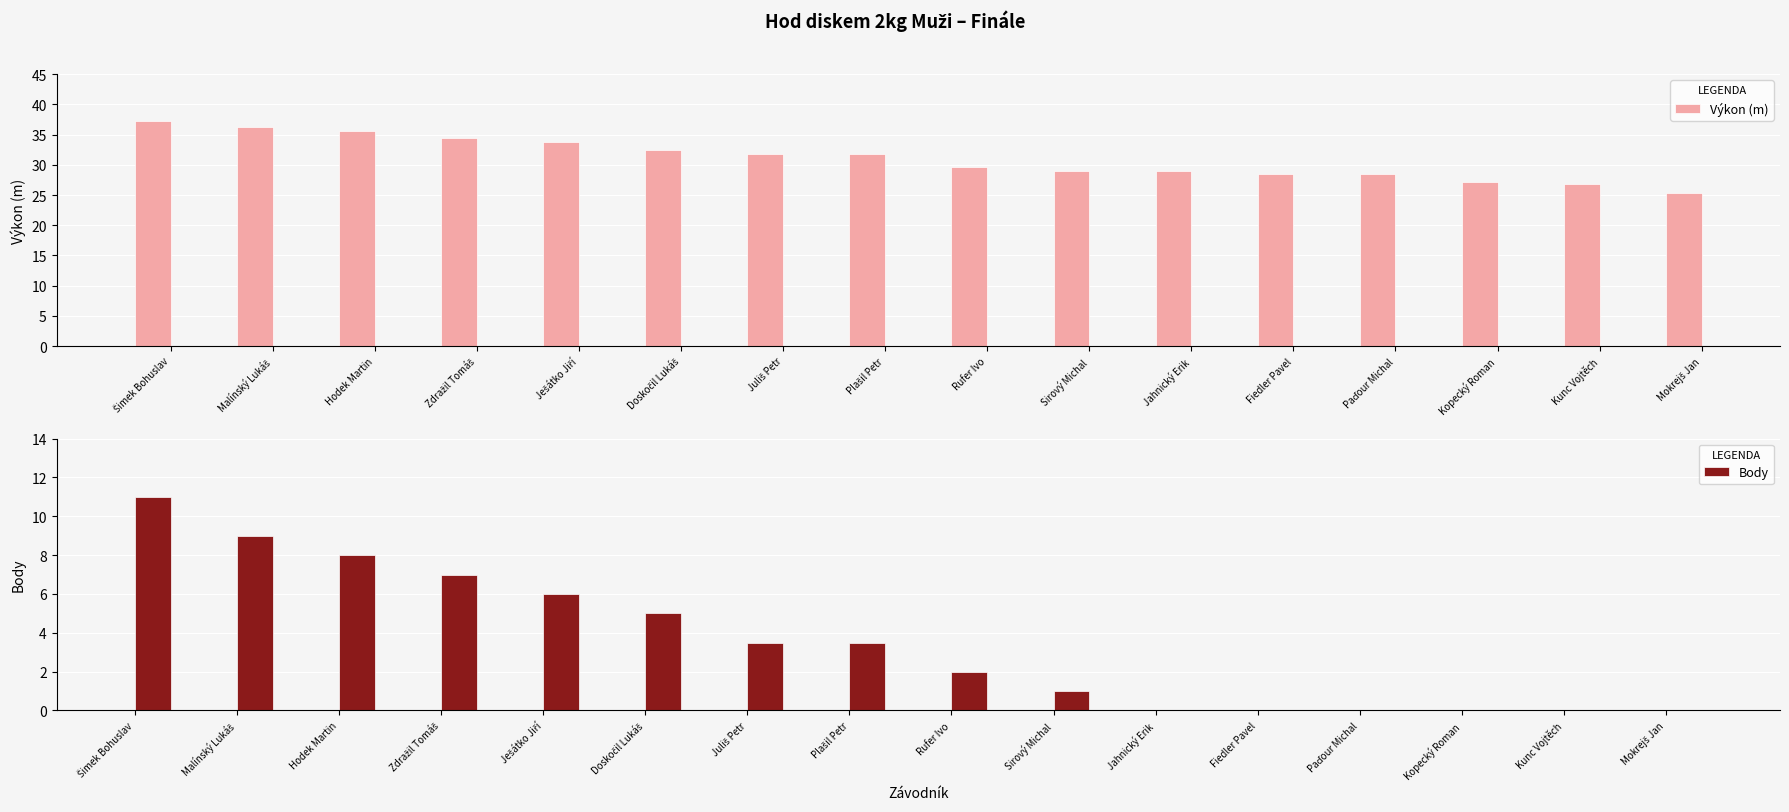

Which series changed the most between Šimek Bohuslav and Rufer Ivo?

Body